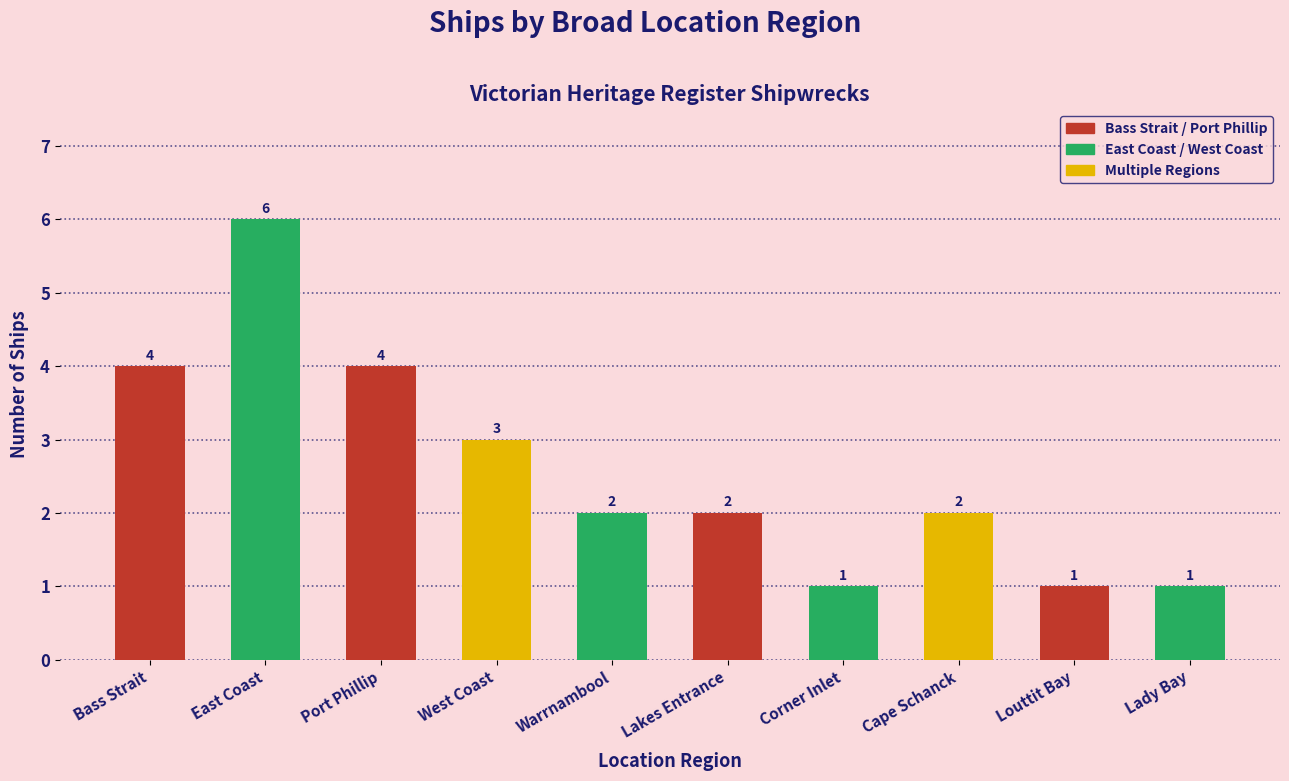

How many categories are shown in the chart?

10